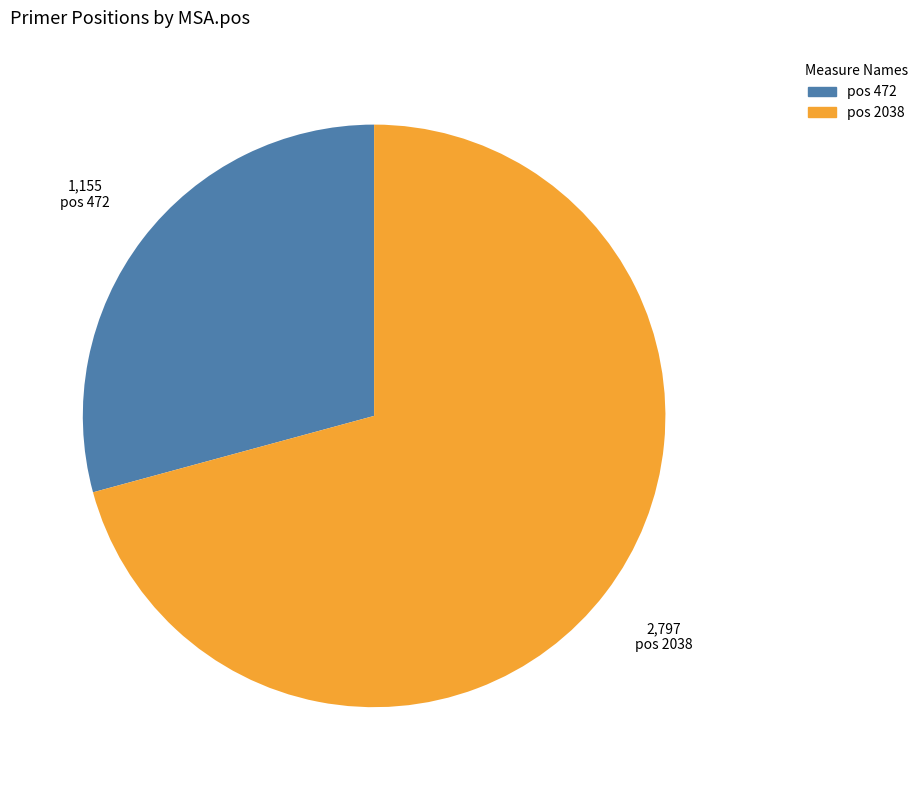

Does any single category account for the majority?

Yes